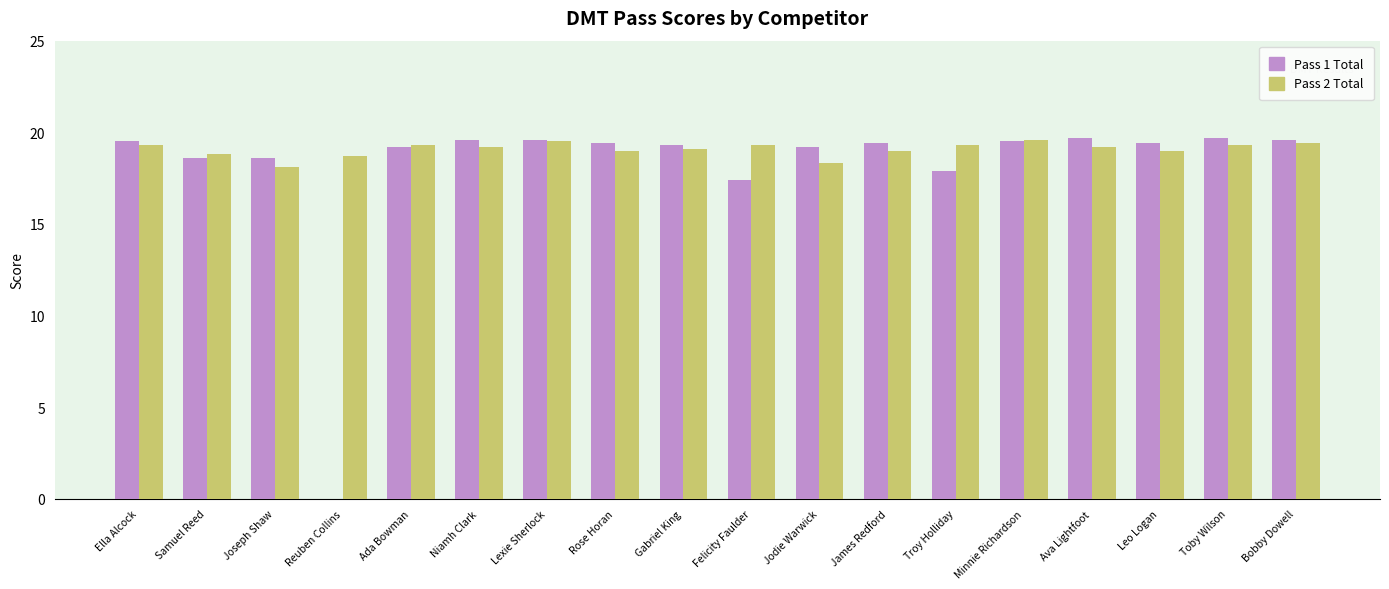

Read the Pass 2 Total value at Samuel Reed.

18.8